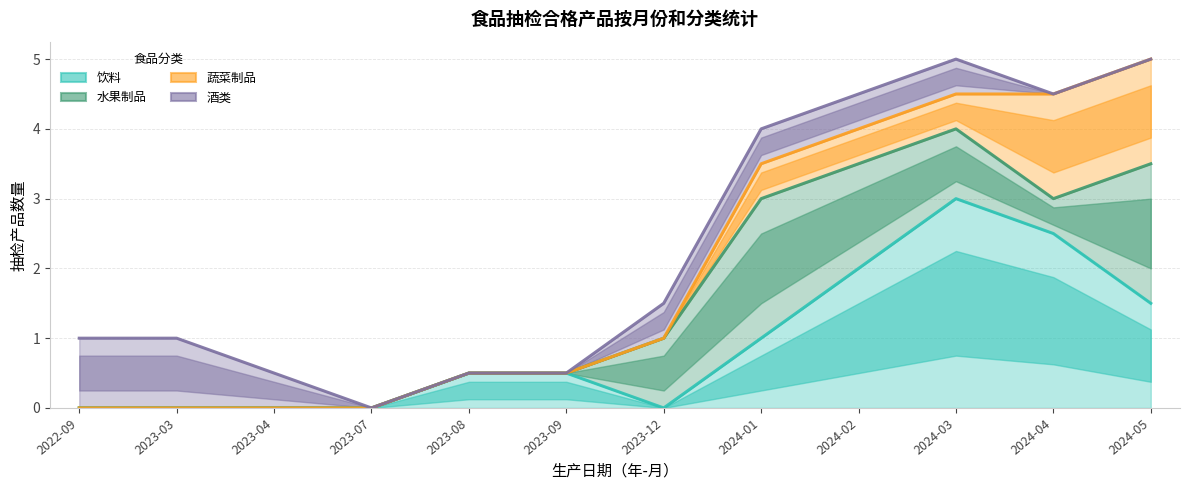

How many positive values does the 水果制品 series have?

8